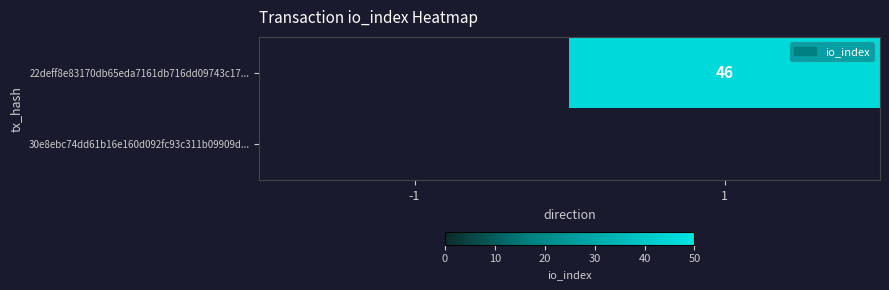

Which label corresponds to the largest value in the chart?

1